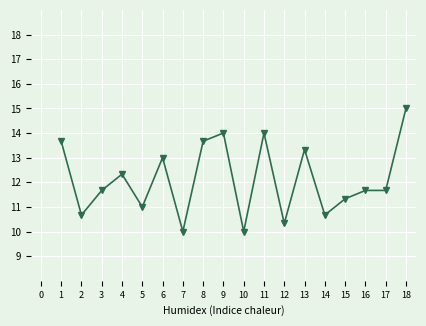

What is the value of the 17th point from the left?

11.7